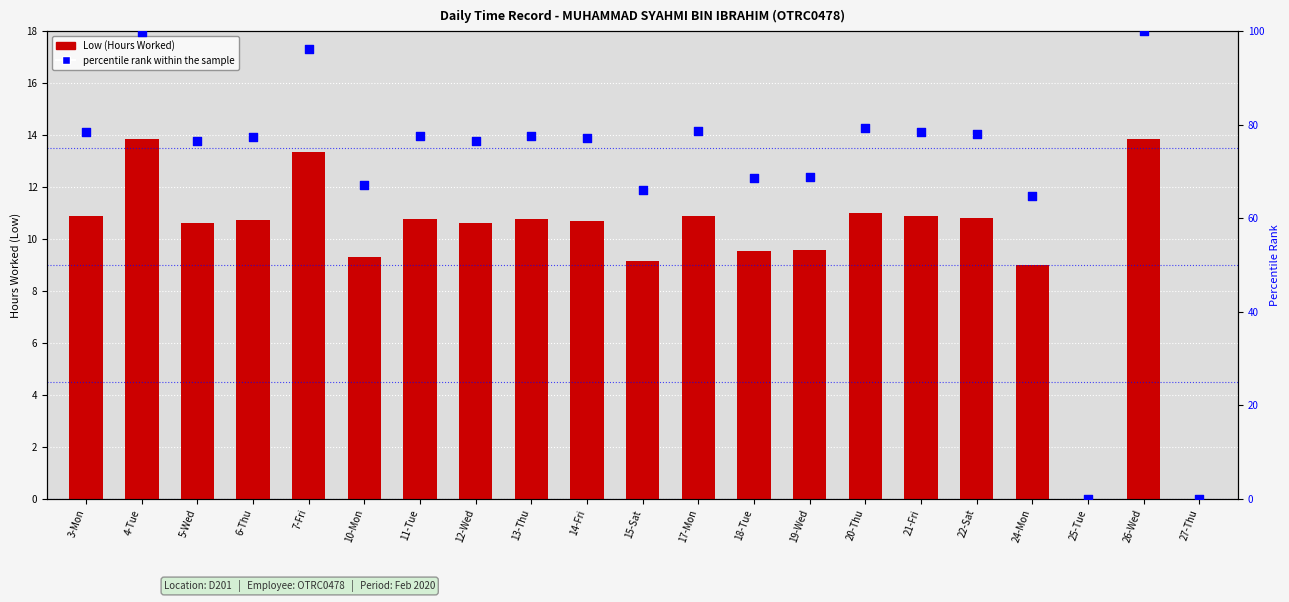

What are all the series names shown in the legend?

Low (Hours Worked), percentile rank within the sample